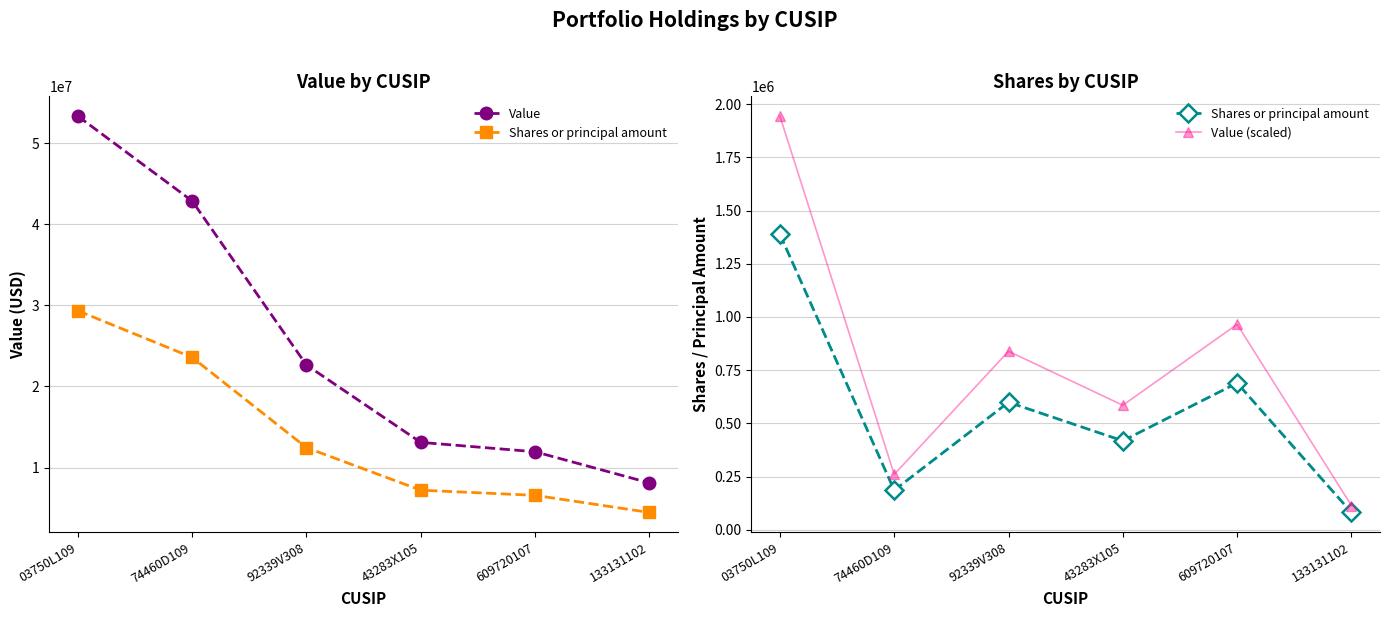

How many interior local peaks does the Value (scaled) series have?

2